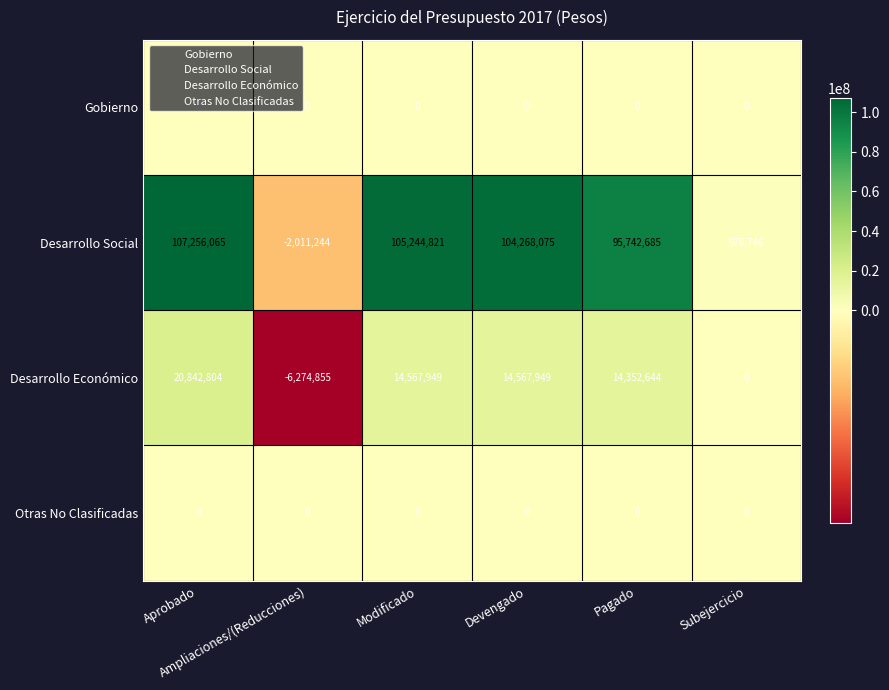

At how many categories does at least one series exceed 16326149?

4